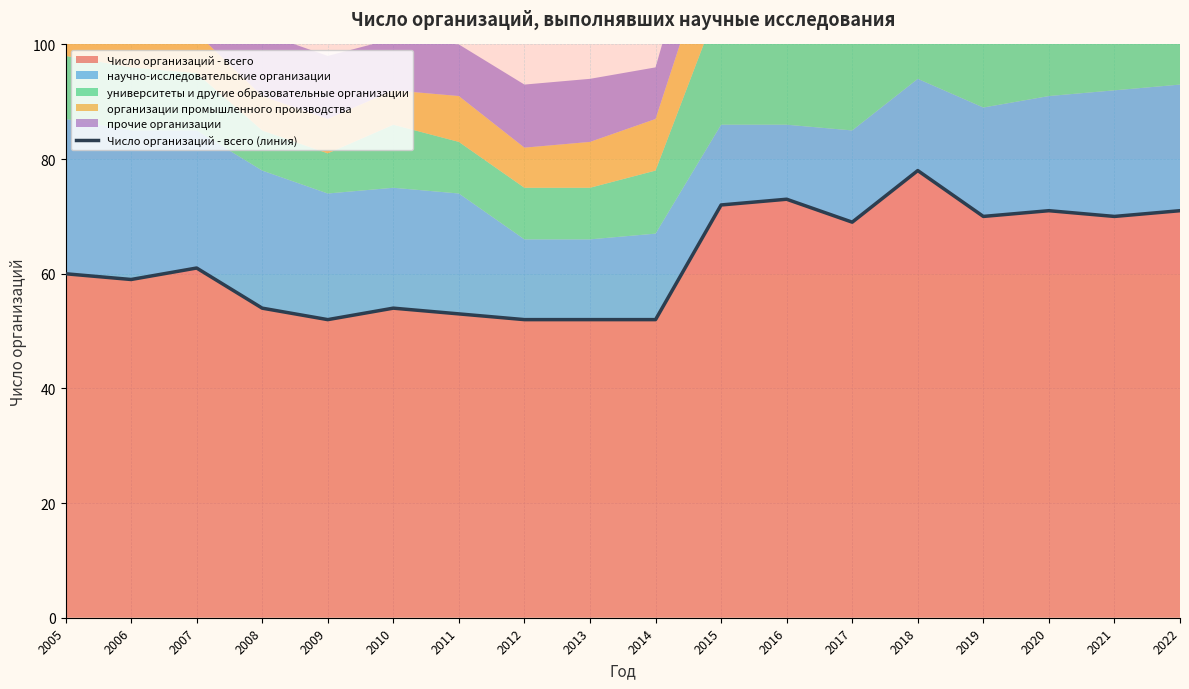

The chart shows a value of 54 at 2008. True or false?

True